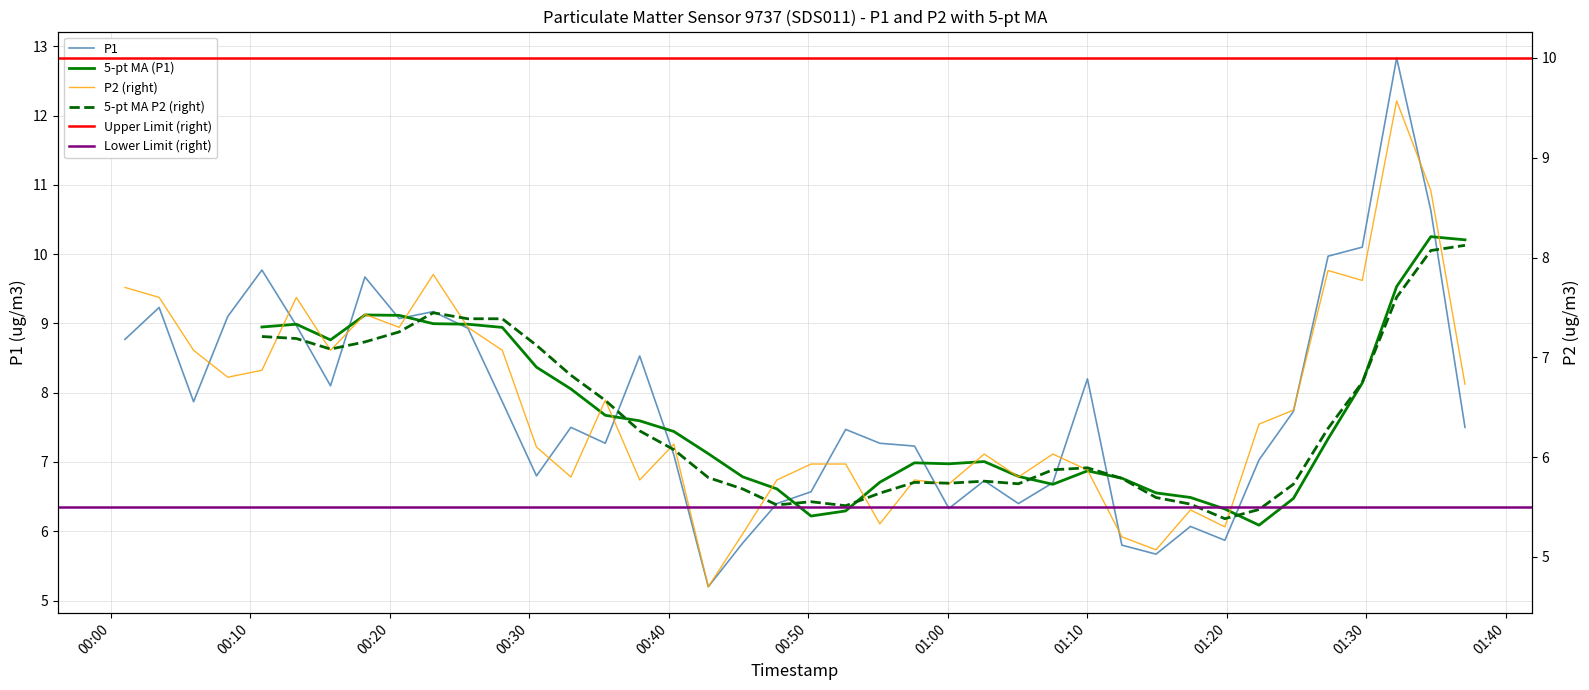

Reading left to right, extract all data points from this chart.

P1: 8.8	9.2	7.9	9.1	9.8	9.0	8.1	9.7	9.1	9.2	8.9	7.9	6.8	7.5	7.3	8.5	7.1	5.2	5.8	6.4	6.6	7.5	7.3	7.2	6.3	6.7	6.4	6.7	8.2	5.8	5.7	6.1	5.9	7.0	7.7	10.0	10.1	12.8	10.6	7.5
P2: 7.7	7.6	7.1	6.8	6.9	7.6	7.1	7.4	7.3	7.8	7.3	7.1	6.1	5.8	6.6	5.8	6.1	4.7	5.2	5.8	5.9	5.9	5.3	5.8	5.7	6.0	5.8	6.0	5.9	5.2	5.1	5.5	5.3	6.3	6.5	7.9	7.8	9.6	8.7	6.7